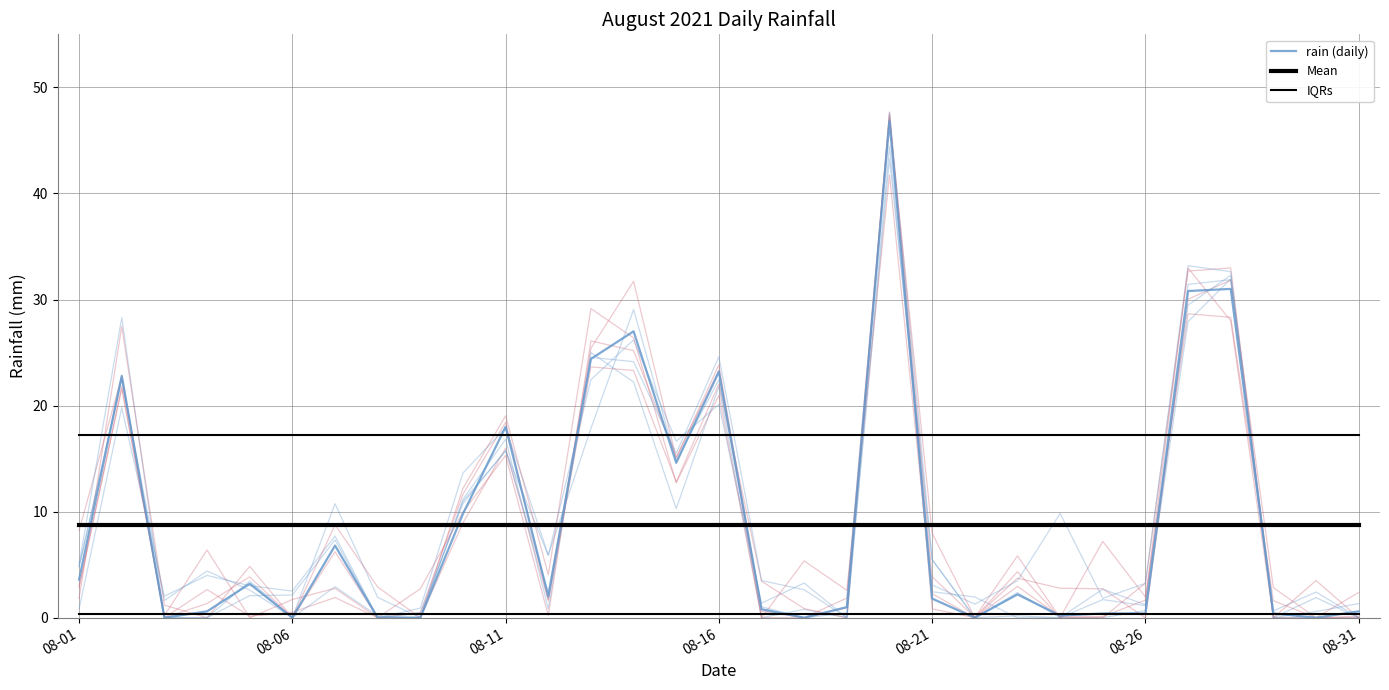

Is it true that IQRs equals 9.7 at 17?

False